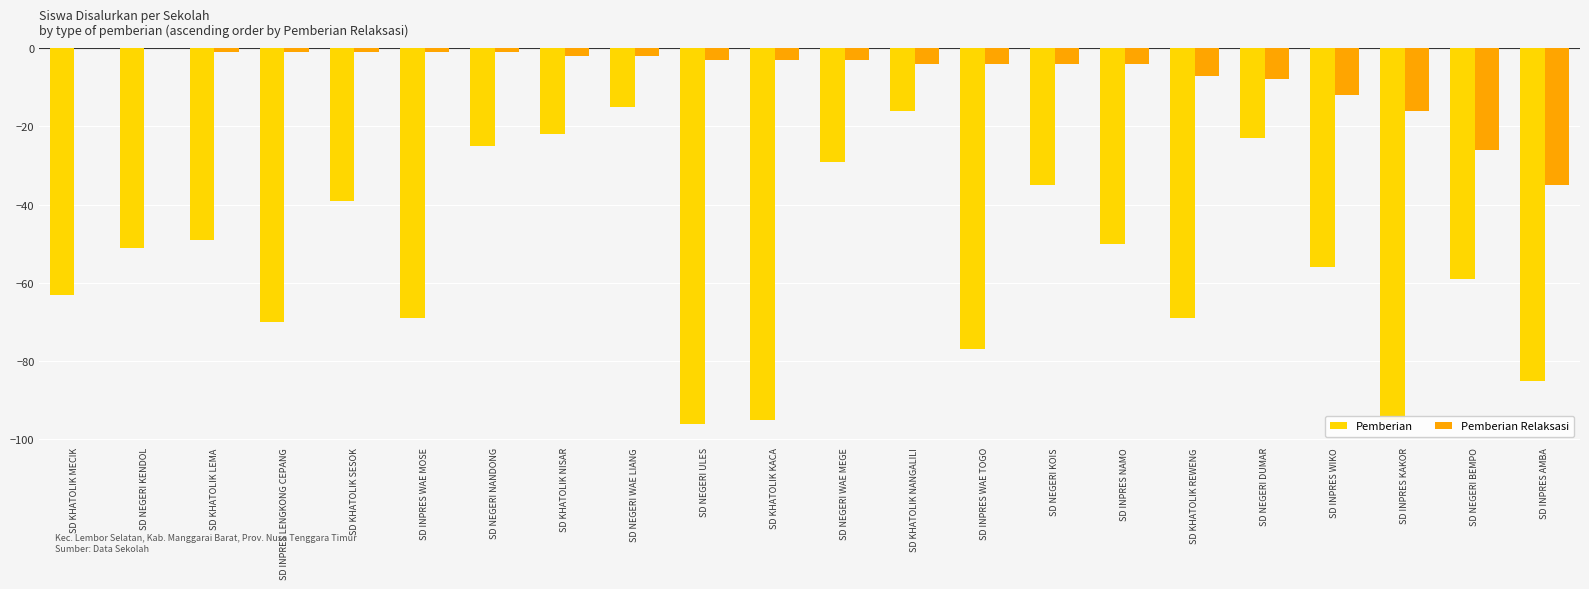

Which series changed the most between SD INPRES WAE MOSE and SD KHATOLIK NISAR?

Pemberian